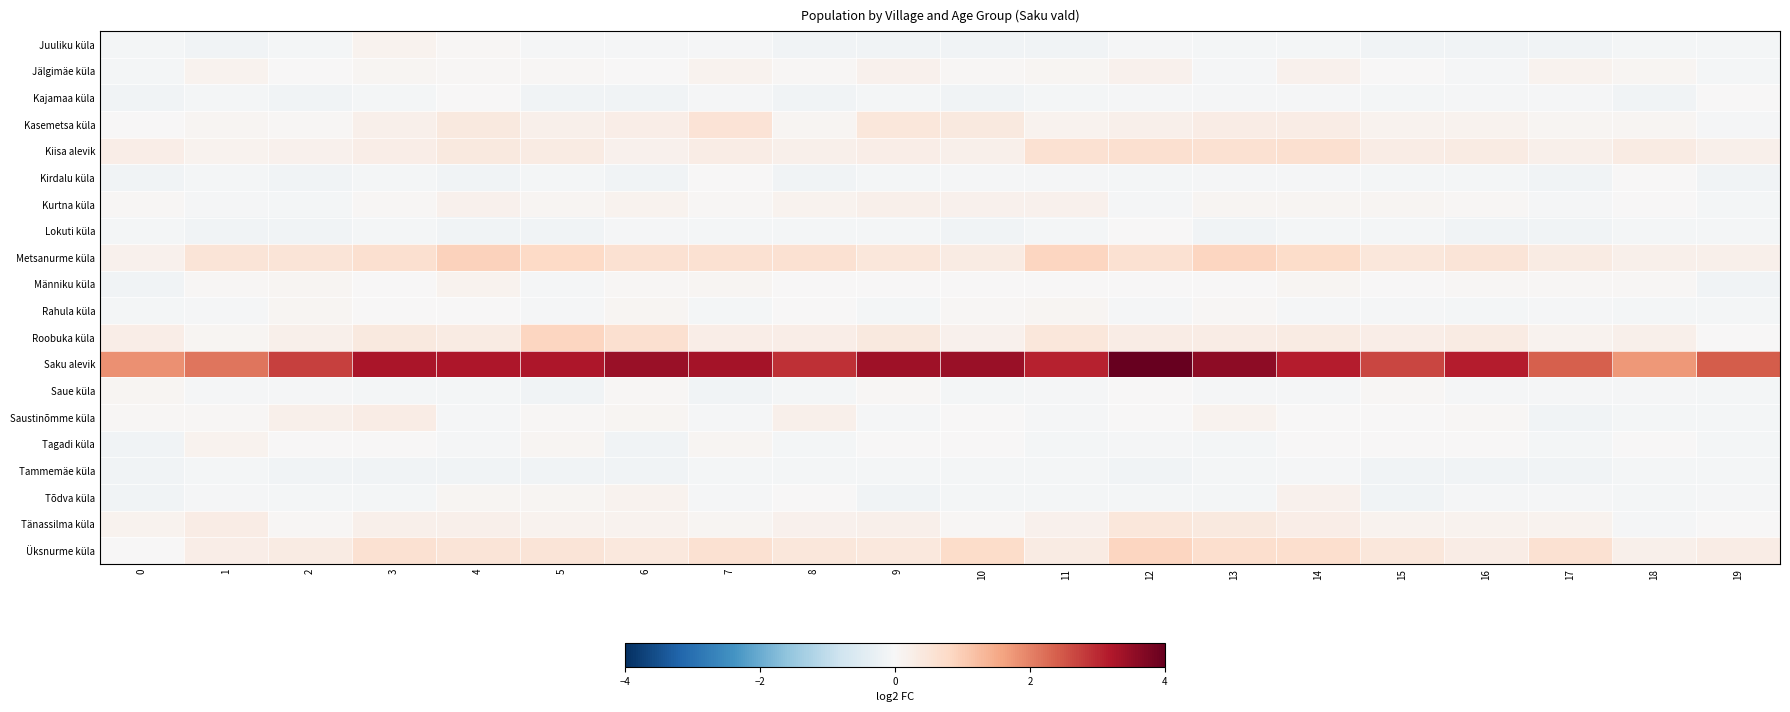

Reading left to right, extract all data points from this chart.

Juuliku küla: 0=-0.1	1=-0.1	2=-0.1	3=0.1	4=0.0	5=-0.0	6=-0.0	7=-0.0	8=-0.1	9=-0.1	10=-0.1	11=-0.1	12=-0.0	13=-0.1	14=-0.1	15=-0.1	16=-0.1	17=-0.1	18=-0.1	19=-0.1
Jälgimäe küla: 0=-0.1	1=0.1	2=0.0	3=0.1	4=0.0	5=0.0	6=0.0	7=0.1	8=0.0	9=0.2	10=0.0	11=0.1	12=0.2	13=-0.0	14=0.2	15=0.0	16=-0.0	17=0.1	18=0.1	19=-0.1
Kajamaa küla: 0=-0.1	1=-0.1	2=-0.1	3=-0.1	4=0.0	5=-0.1	6=-0.1	7=-0.0	8=-0.1	9=-0.1	10=-0.1	11=-0.1	12=-0.0	13=-0.0	14=-0.0	15=-0.1	16=-0.0	17=-0.0	18=-0.1	19=0.0
Kasemetsa küla: 0=0.0	1=0.1	2=0.0	3=0.2	4=0.4	5=0.2	6=0.3	7=0.6	8=0.1	9=0.5	10=0.4	11=0.1	12=0.2	13=0.3	14=0.3	15=0.1	16=0.1	17=0.1	18=0.1	19=-0.0
Kiisa alevik: 0=0.3	1=0.1	2=0.2	3=0.3	4=0.4	5=0.3	6=0.2	7=0.3	8=0.2	9=0.3	10=0.2	11=0.6	12=0.6	13=0.6	14=0.6	15=0.3	16=0.3	17=0.2	18=0.3	19=0.2
Kirdalu küla: 0=-0.1	1=-0.1	2=-0.1	3=-0.1	4=-0.1	5=-0.1	6=-0.1	7=0.0	8=-0.1	9=-0.1	10=-0.0	11=-0.0	12=-0.1	13=-0.0	14=-0.0	15=-0.1	16=-0.1	17=-0.1	18=0.0	19=-0.1
Kurtna küla: 0=0.0	1=-0.0	2=-0.1	3=0.0	4=0.2	5=0.1	6=0.1	7=0.0	8=0.1	9=0.2	10=0.2	11=0.2	12=-0.0	13=0.1	14=0.1	15=0.1	16=0.0	17=-0.0	18=0.0	19=-0.1
Lokuti küla: 0=-0.1	1=-0.1	2=-0.1	3=-0.1	4=-0.1	5=-0.1	6=-0.0	7=-0.1	8=-0.1	9=-0.1	10=-0.1	11=-0.1	12=0.0	13=-0.1	14=-0.1	15=-0.1	16=-0.1	17=-0.1	18=-0.1	19=-0.1
Metsanurme küla: 0=0.2	1=0.5	2=0.5	3=0.6	4=0.9	5=0.8	6=0.6	7=0.6	8=0.6	9=0.5	10=0.3	11=0.9	12=0.6	13=0.9	14=0.7	15=0.5	16=0.5	17=0.3	18=0.2	19=0.2
Männiku küla: 0=-0.1	1=0.0	2=0.1	3=0.0	4=0.1	5=-0.0	6=0.0	7=0.1	8=0.0	9=0.0	10=0.0	11=0.0	12=0.0	13=0.0	14=0.1	15=0.0	16=0.0	17=0.0	18=0.0	19=-0.1
Rahula küla: 0=-0.1	1=-0.0	2=0.1	3=0.0	4=0.0	5=-0.0	6=0.1	7=-0.1	8=0.0	9=-0.1	10=0.0	11=0.1	12=-0.0	13=0.0	14=-0.0	15=-0.0	16=-0.1	17=-0.0	18=-0.1	19=-0.1
Roobuka küla: 0=0.3	1=0.1	2=0.2	3=0.4	4=0.3	5=0.9	6=0.6	7=0.3	8=0.3	9=0.4	10=0.2	11=0.5	12=0.3	13=0.3	14=0.3	15=0.3	16=0.3	17=0.1	18=0.2	19=0.0
Saku alevik: 0=1.8	1=2.1	2=2.7	3=3.3	4=3.2	5=3.2	6=3.4	7=3.3	8=2.9	9=3.4	10=3.4	11=3.1	12=4.0	13=3.6	14=3.1	15=2.7	16=3.1	17=2.4	18=1.7	19=2.4
Saue küla: 0=0.1	1=-0.0	2=-0.0	3=-0.1	4=-0.1	5=-0.1	6=0.0	7=-0.1	8=-0.1	9=0.0	10=-0.1	11=-0.0	12=0.0	13=-0.0	14=-0.0	15=0.0	16=-0.0	17=-0.0	18=-0.0	19=-0.1
Saustinõmme küla: 0=0.0	1=0.0	2=0.2	3=0.3	4=-0.0	5=0.0	6=0.1	7=-0.0	8=0.2	9=-0.0	10=0.0	11=-0.0	12=0.0	13=0.1	14=0.0	15=0.0	16=0.0	17=-0.1	18=-0.1	19=-0.1
Tagadi küla: 0=-0.1	1=0.1	2=0.0	3=0.0	4=-0.0	5=0.1	6=-0.1	7=0.1	8=-0.1	9=0.0	10=0.0	11=-0.1	12=-0.0	13=-0.1	14=0.0	15=0.0	16=0.0	17=-0.1	18=0.0	19=-0.1
Tammemäe küla: 0=-0.1	1=-0.1	2=-0.1	3=-0.1	4=-0.1	5=-0.1	6=-0.1	7=-0.1	8=-0.1	9=-0.1	10=-0.1	11=-0.1	12=-0.1	13=-0.1	14=-0.0	15=-0.1	16=-0.1	17=-0.1	18=-0.1	19=-0.1
Tõdva küla: 0=-0.1	1=-0.0	2=-0.1	3=-0.1	4=0.1	5=0.1	6=0.1	7=-0.0	8=0.0	9=-0.1	10=-0.1	11=-0.1	12=-0.1	13=-0.1	14=0.2	15=-0.1	16=-0.0	17=-0.0	18=-0.1	19=-0.0
Tänassilma küla: 0=0.1	1=0.3	2=0.0	3=0.2	4=0.2	5=0.1	6=0.1	7=0.1	8=0.2	9=0.2	10=0.0	11=0.2	12=0.5	13=0.4	14=0.3	15=0.1	16=0.1	17=0.1	18=-0.0	19=0.0
Üksnurme küla: 0=0.0	1=0.3	2=0.3	3=0.6	4=0.5	5=0.5	6=0.4	7=0.6	8=0.5	9=0.4	10=0.7	11=0.3	12=0.9	13=0.7	14=0.7	15=0.5	16=0.3	17=0.6	18=0.2	19=0.3